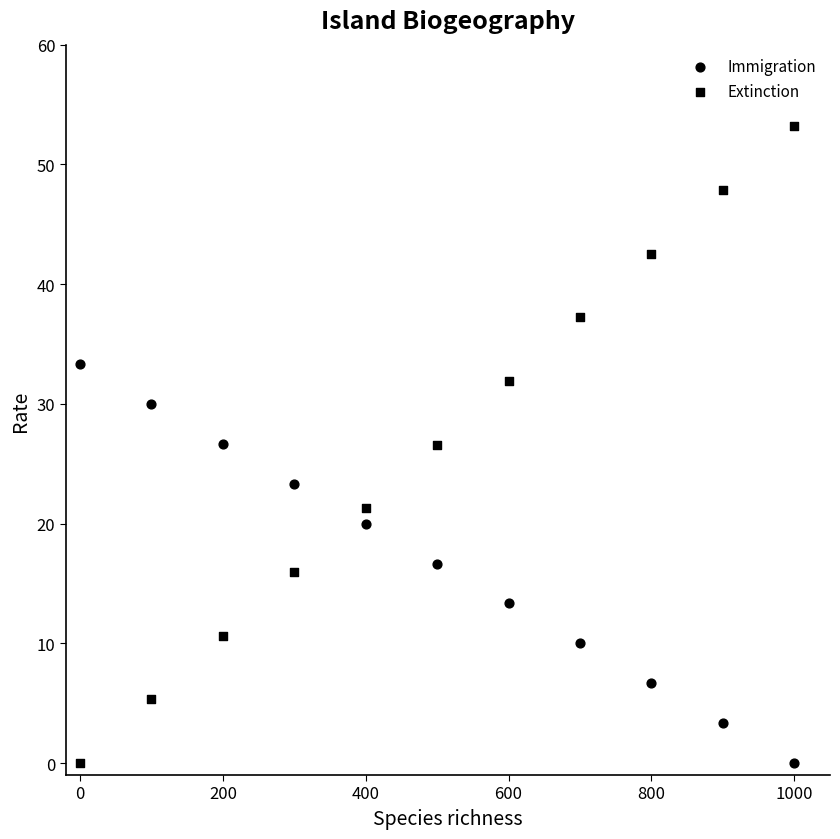

How many data points are displayed?

22